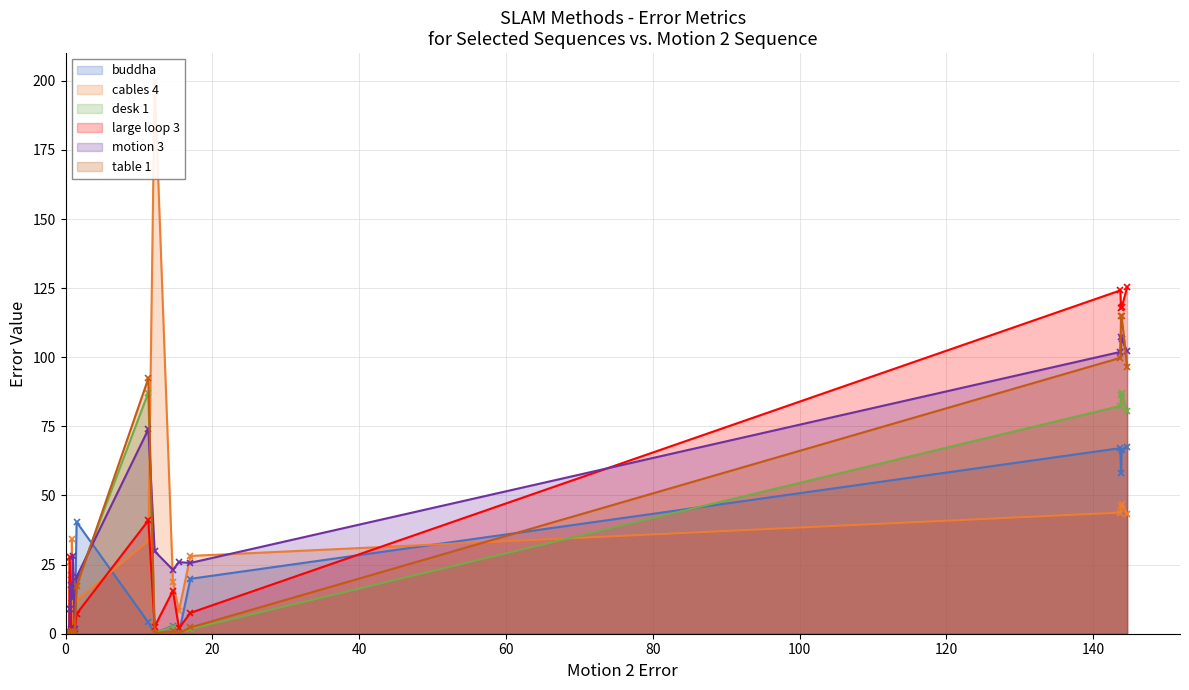

What is the difference between the maximum and minimum values in the table 1 series?

114.9